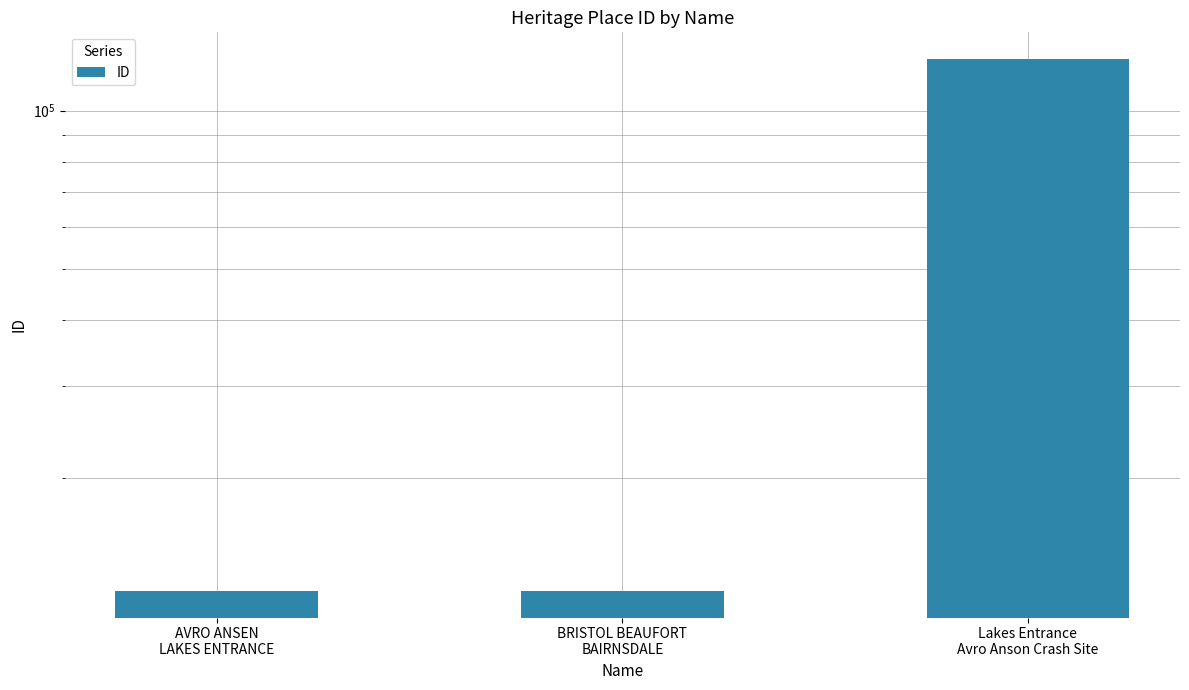

Is it true that the value at BRISTOL BEAUFORT
BAIRNSDALE is 21106?

False